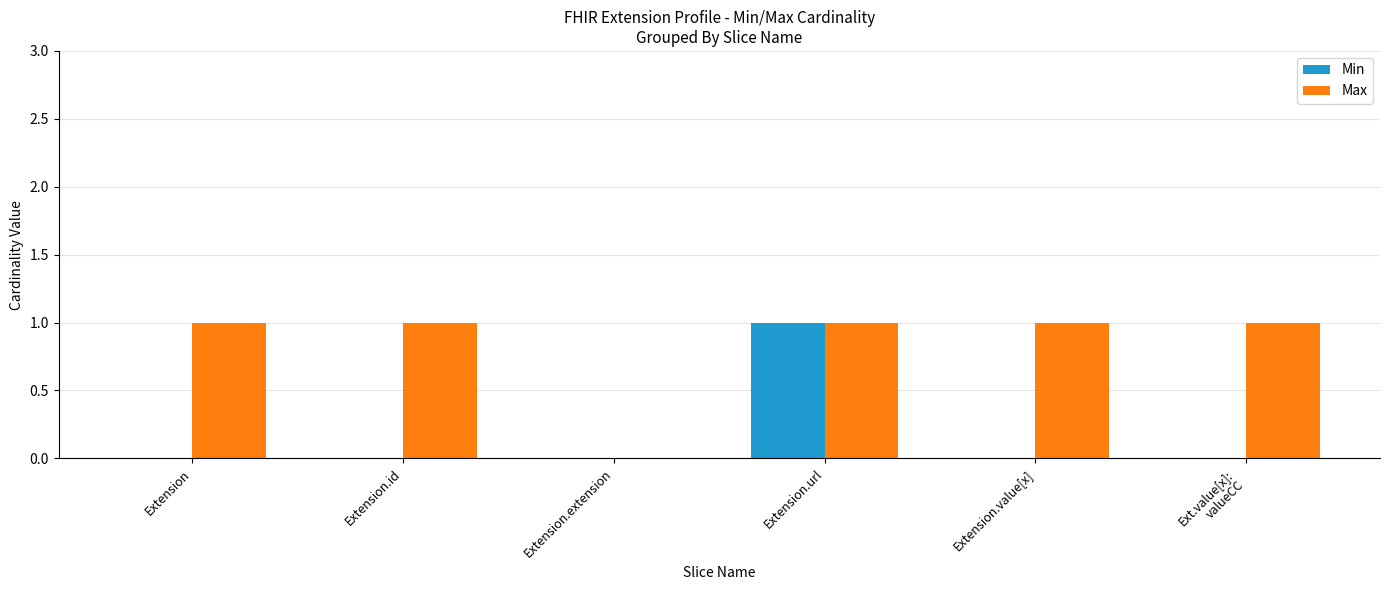

The Min series shows 1 at Extension.url. True or false?

True